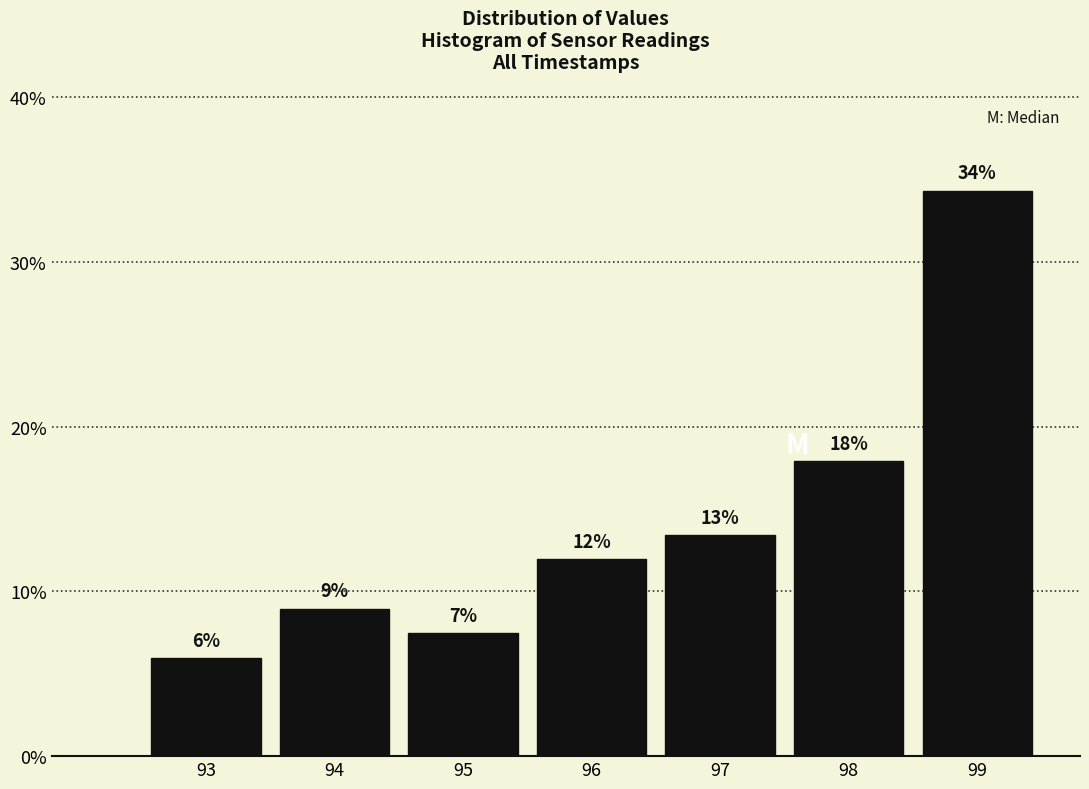

What is the value of the 1st bar from the left?

6.0